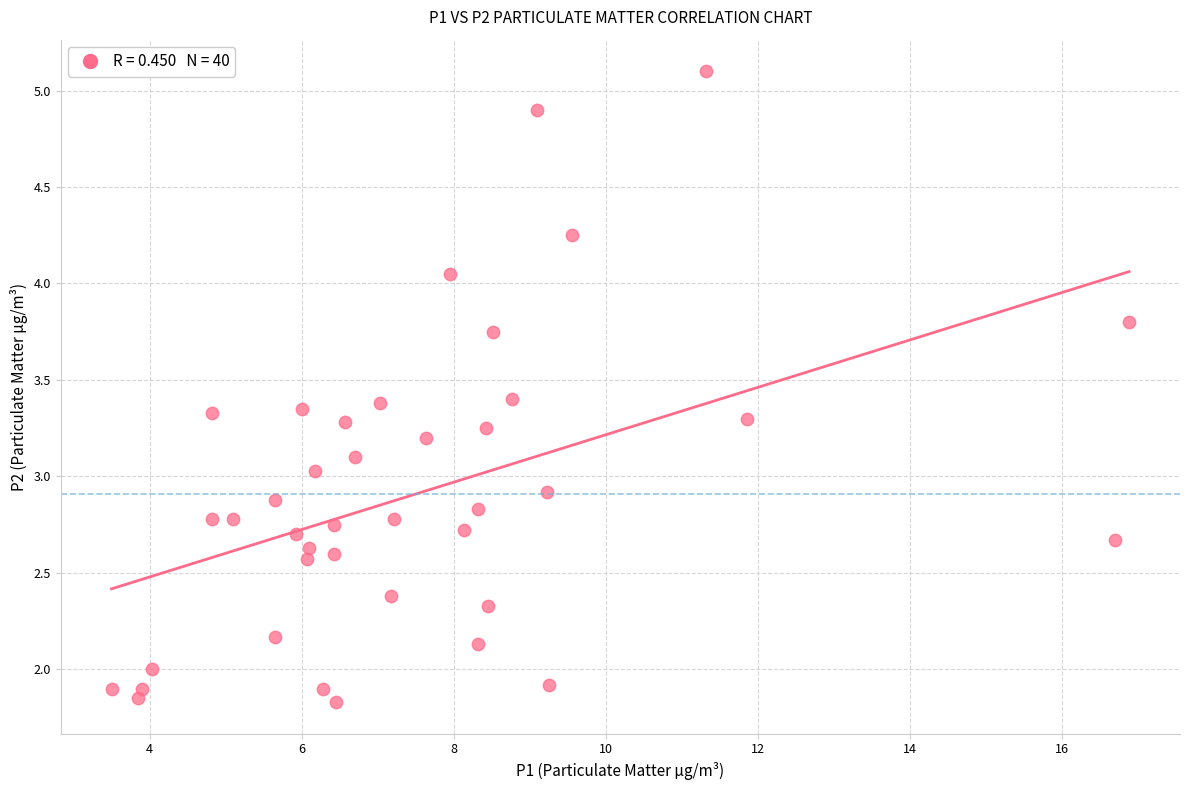

What is the range of Y values (max minus min)?

3.3